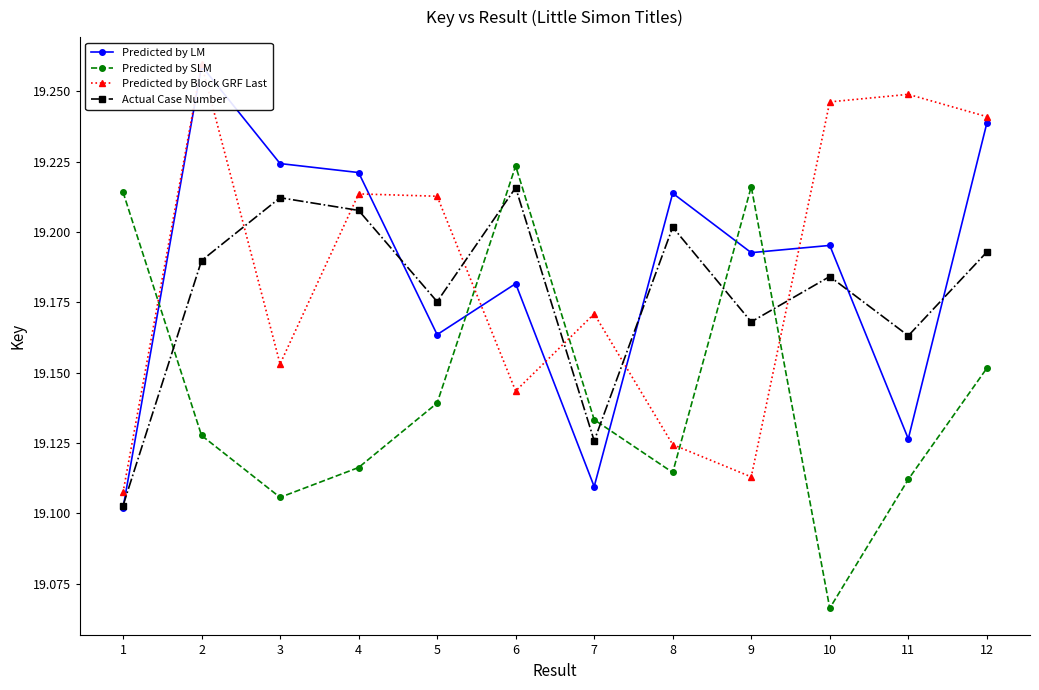

Where is the first local maximum for Predicted by SLM?

6